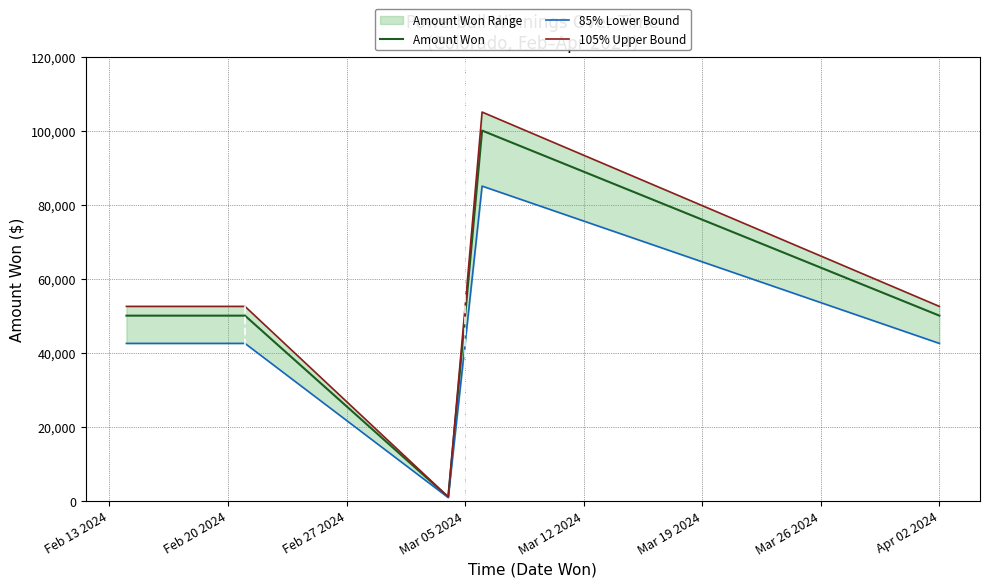

True or false: 105% Upper Bound and Amount Won intersect in this chart.

False